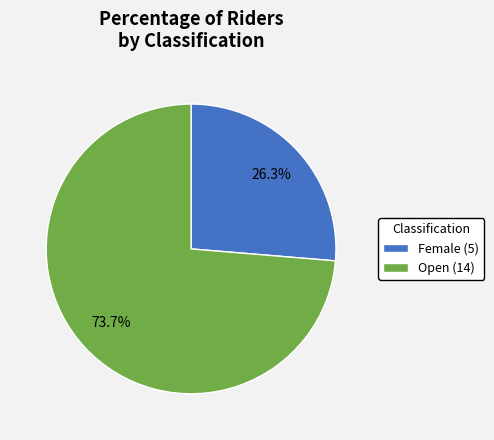

What is the ratio of the value at Female to the value at Open?

0.4